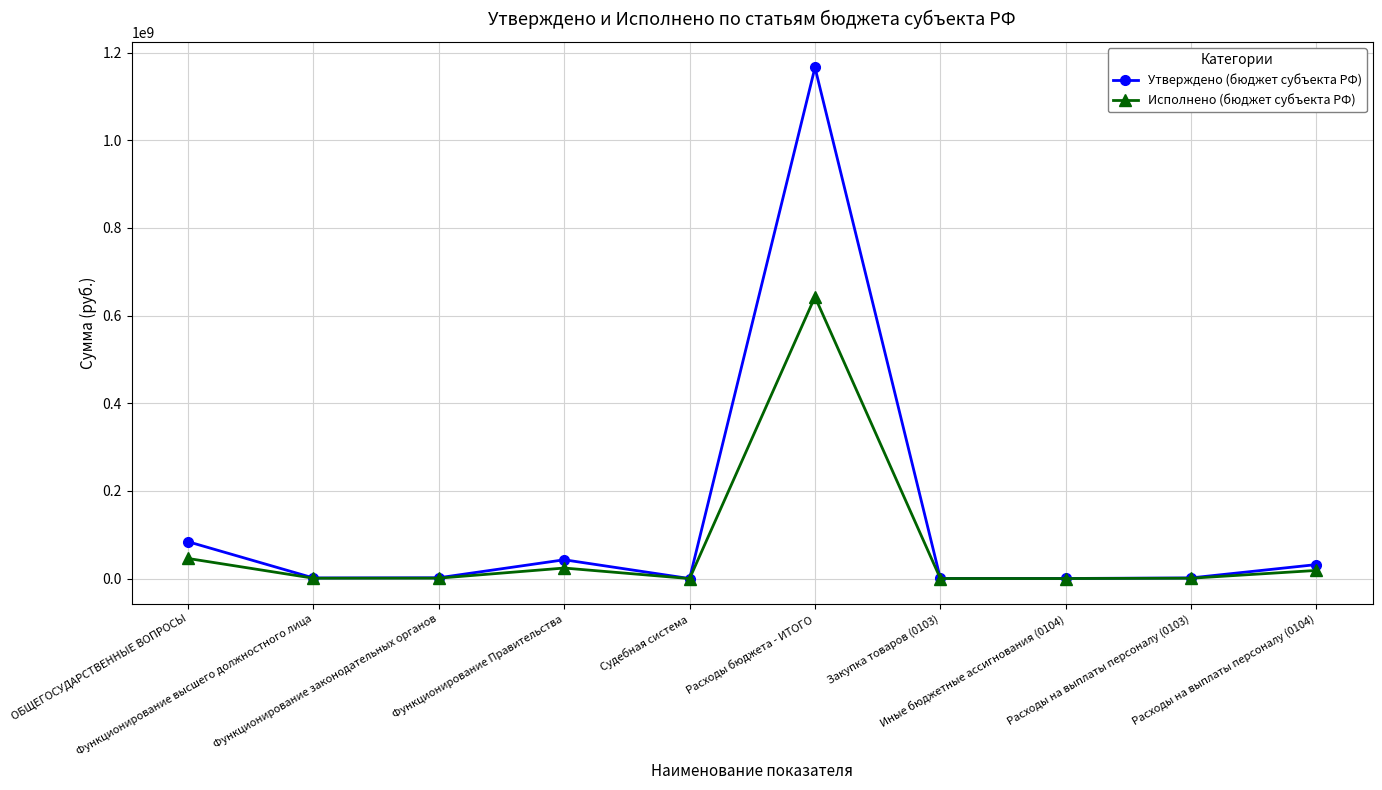

At Функционирование Правительства, list the series in order from smallest to largest.

Исполнено (бюджет субъекта РФ), Утверждено (бюджет субъекта РФ)